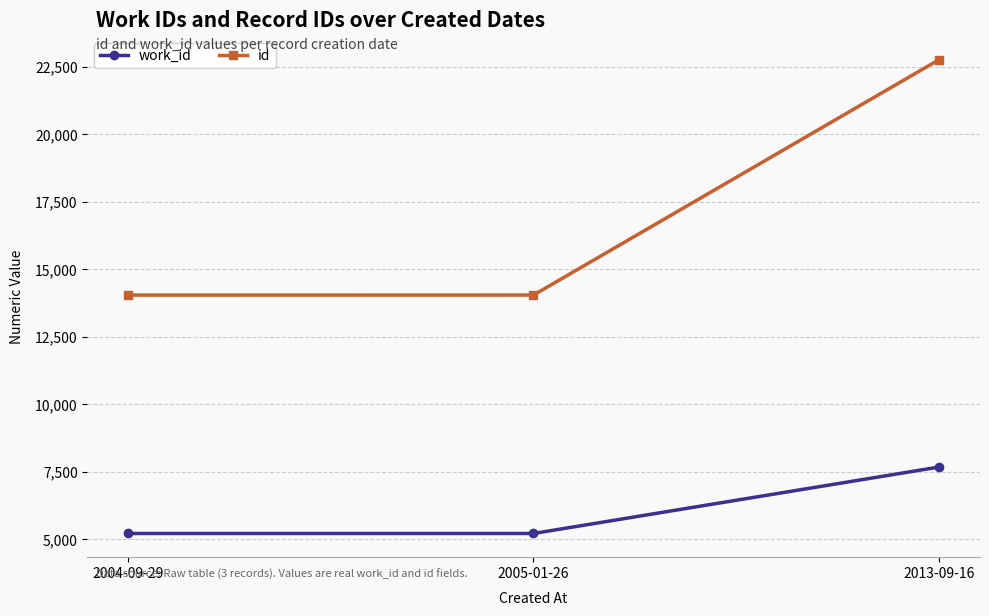

List the series in order of their overall mean, lowest first.

work_id, id